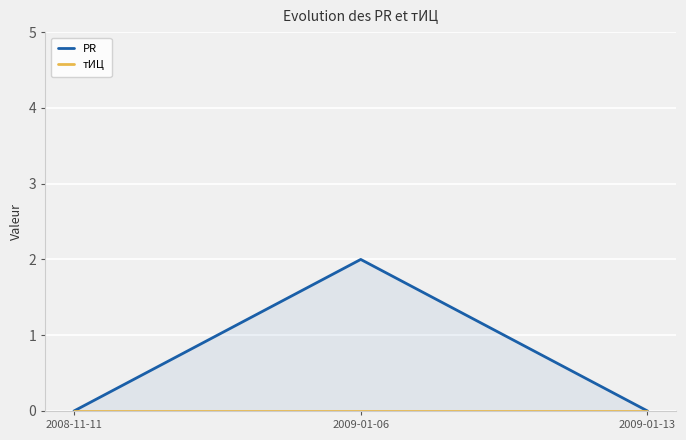

Reading left to right, what are all the values shown in this chart?

PR: 0	2	0
тИЦ: 0	0	0